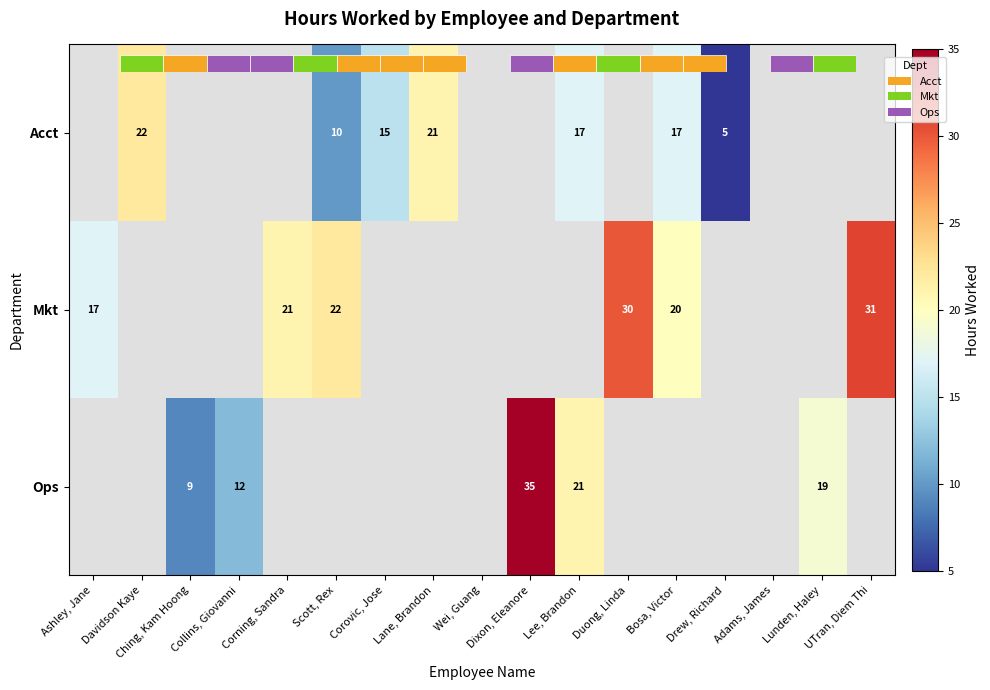

How many distinct data groups are displayed?

3